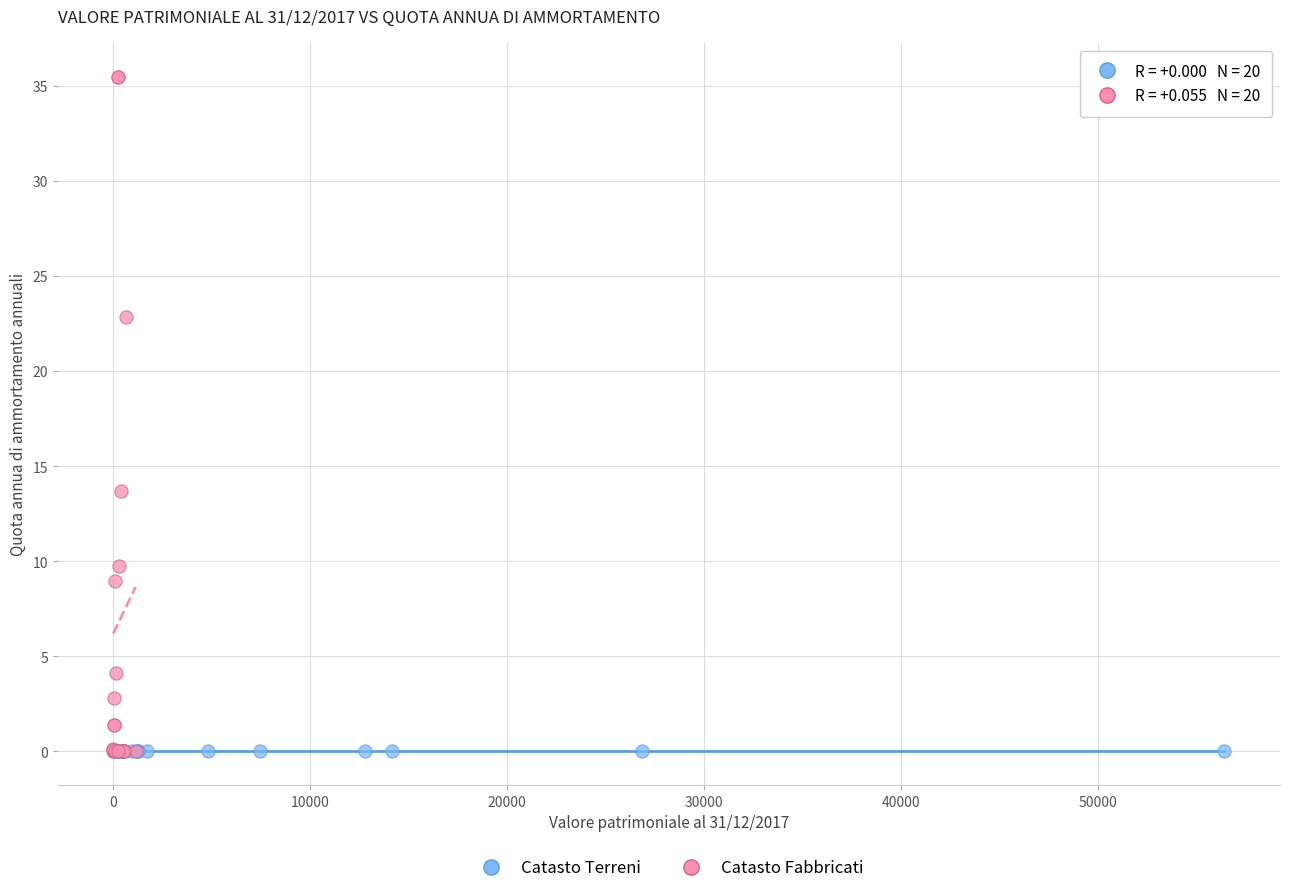

Which series reaches the maximum Y coordinate?

Catasto Fabbricati